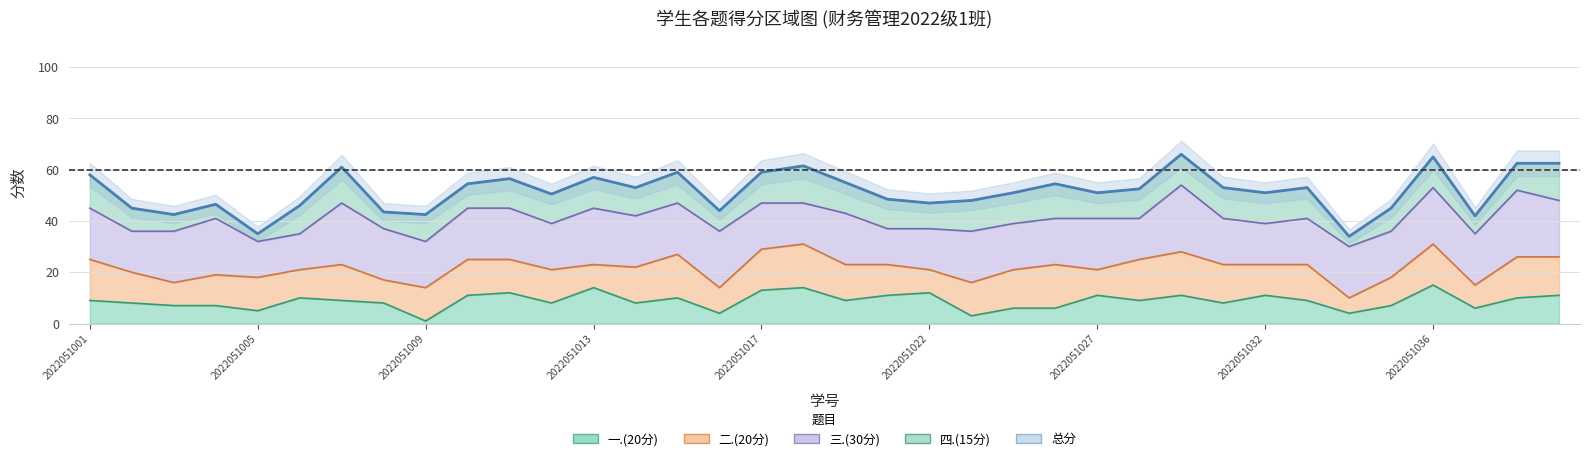

After their last crossing, which series has the higher values: 一.(20分) or 四.(15分)?

四.(15分)